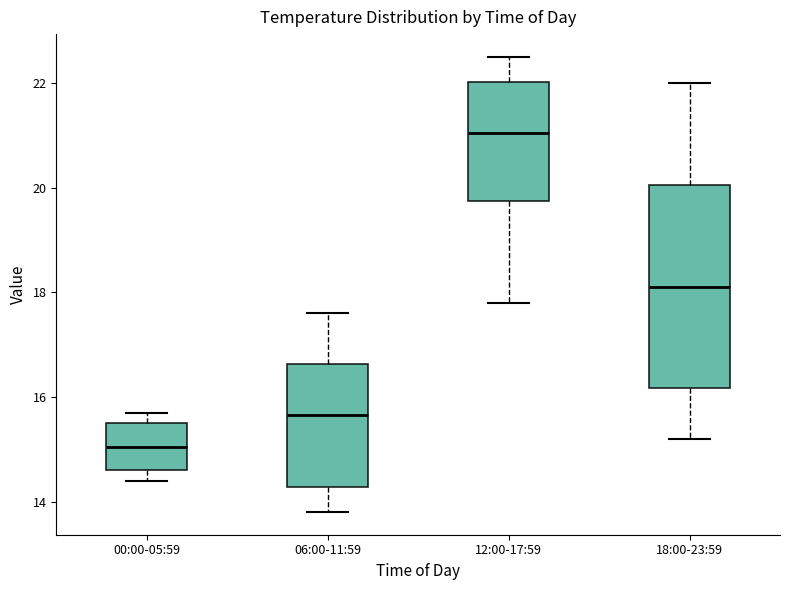

Which box has the highest median line?

12:00-17:59